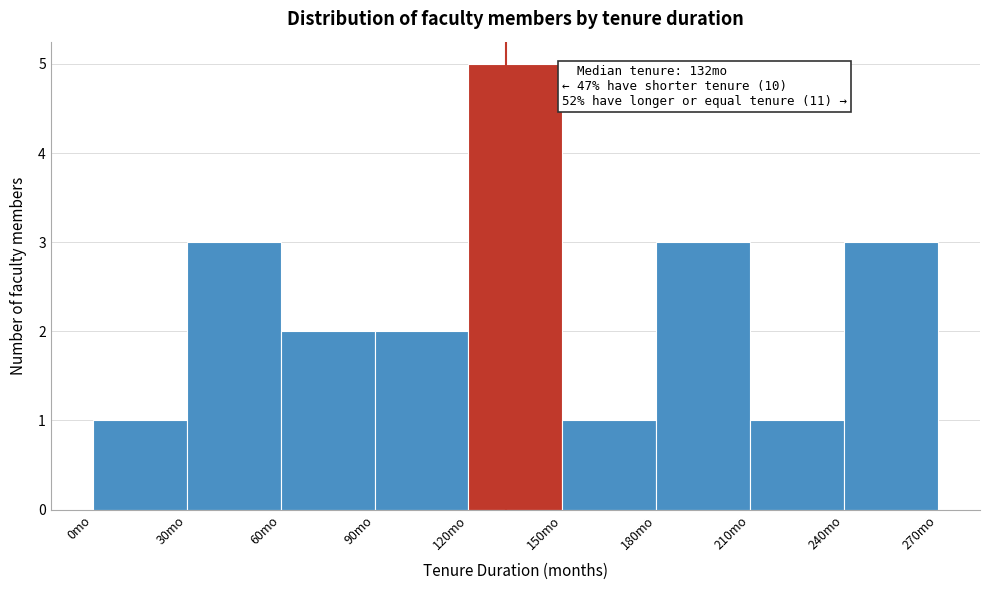

Over which range of the x-axis is the bar tallest?

120 to 150